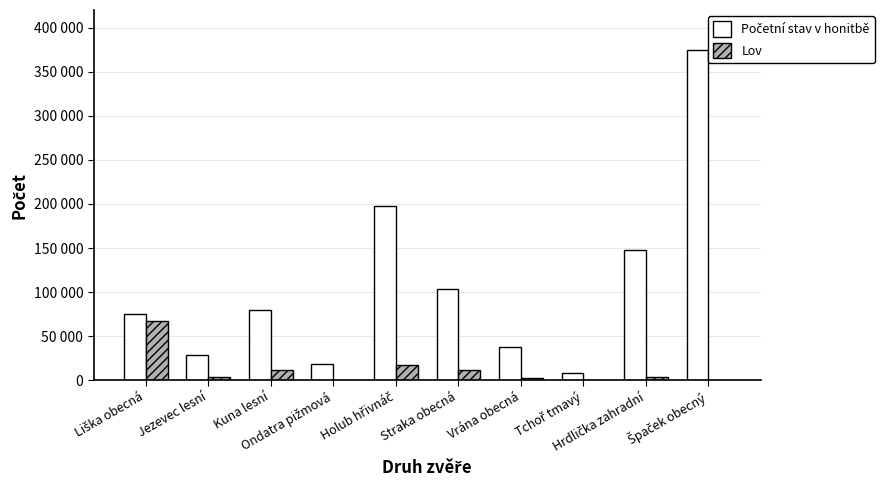

At Ondatra pižmová, list the series in order from smallest to largest.

Lov, Početní stav v honitbě